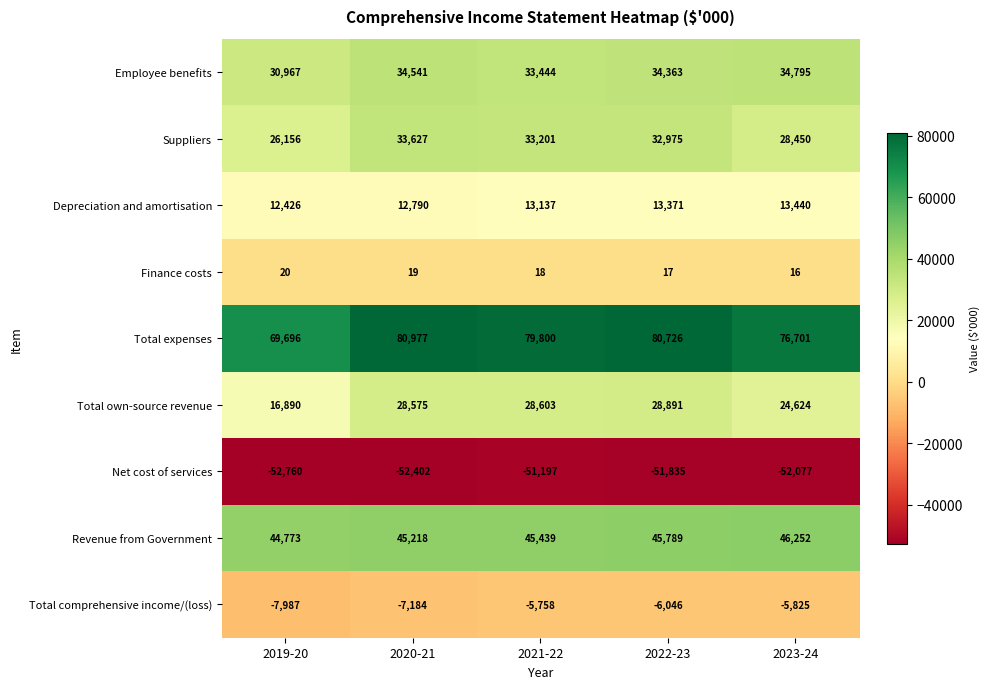

What is the difference between the Total comprehensive income/(loss) values at 2023-24 and 2020-21?

1359